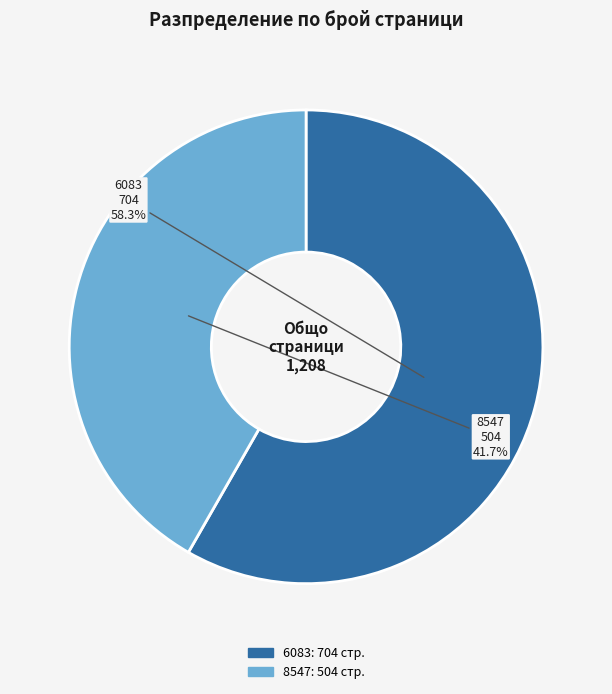

Does any single category account for the majority?

Yes